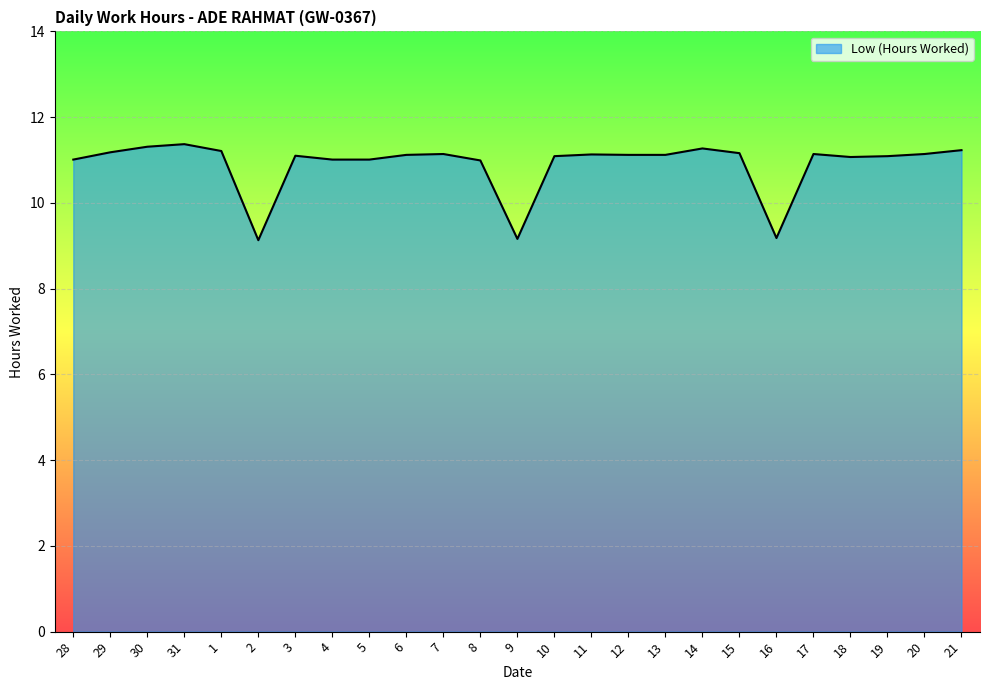

True or false: the data shows 1.9 at 9.

False